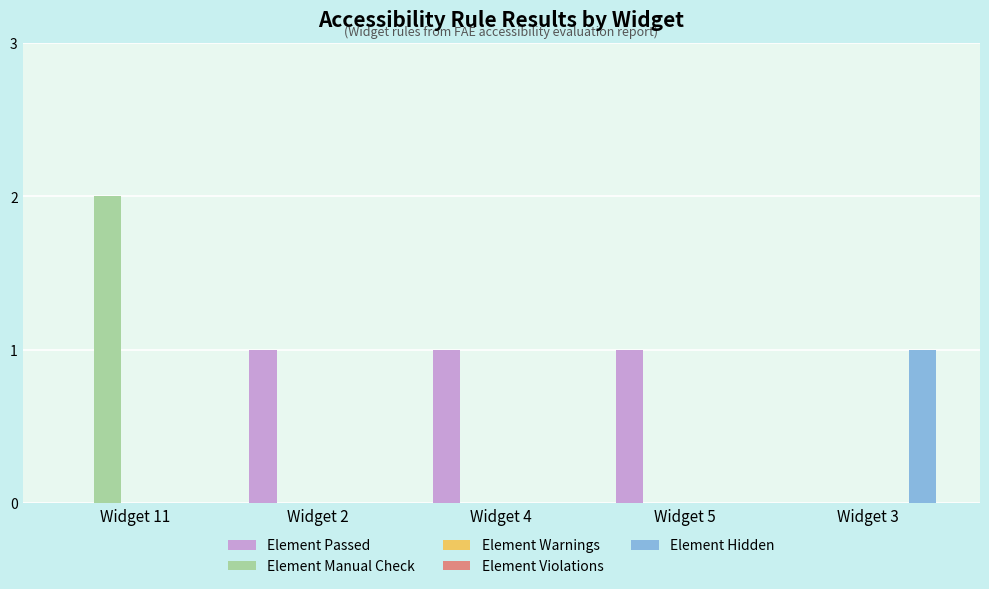

What position from the right is Widget 11?

5